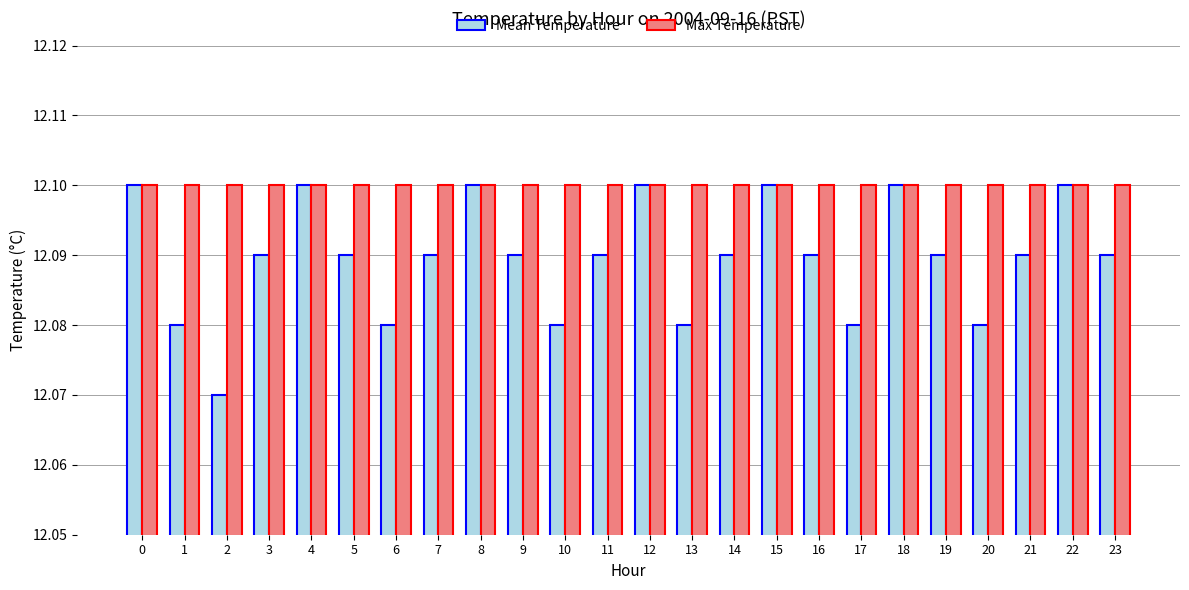

Which series changed the most between 10 and 23?

Mean Temperature